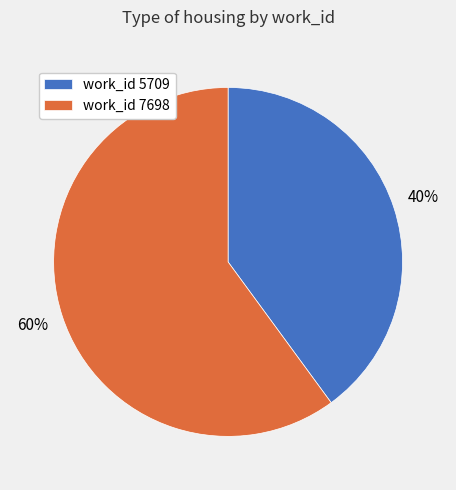

Which category has the biggest portion of the pie?

work_id 7698